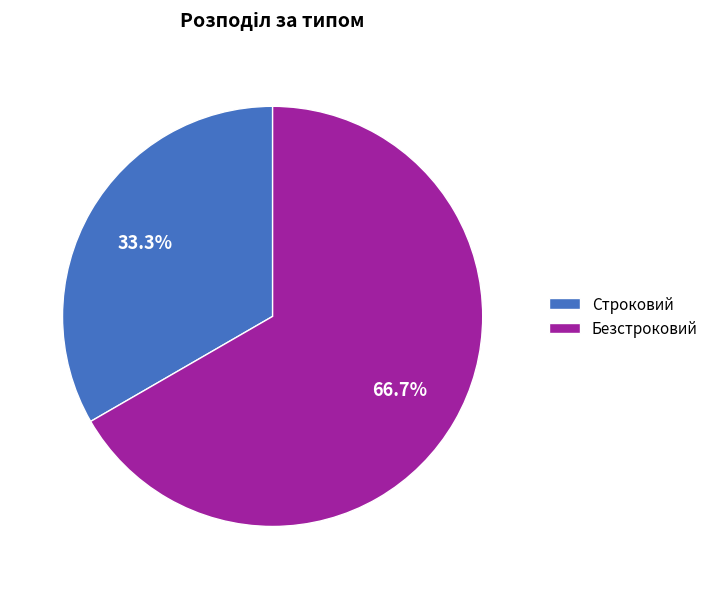

Approximately how many times larger is the value at Строковий compared to Безстроковий?

0.5